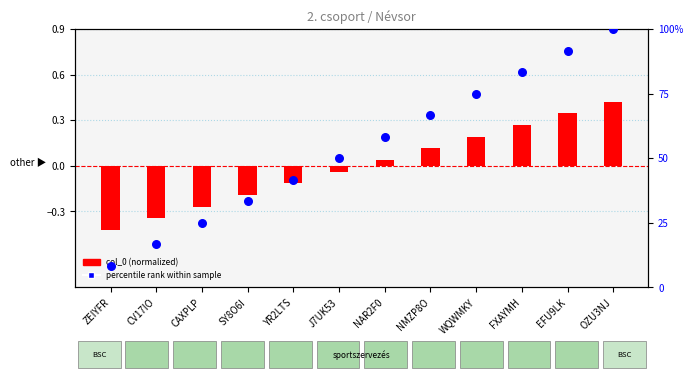

Which series has the largest total across all categories?

percentile rank within sample